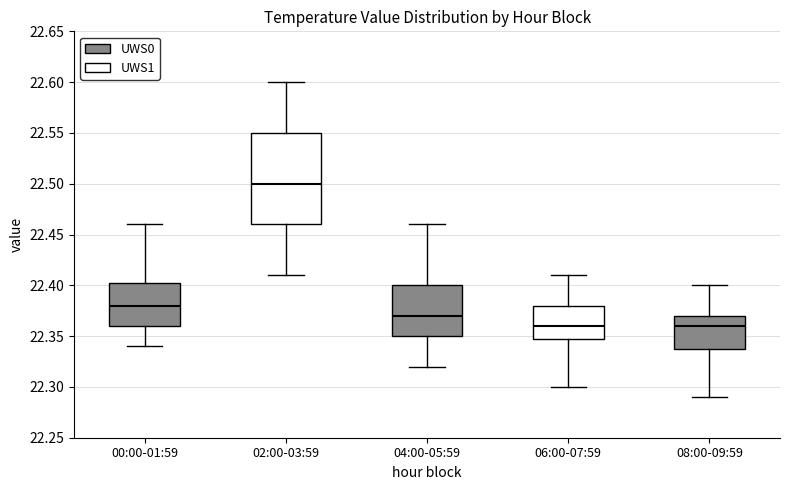

Where does the median line of the box for 08:00-09:59 sit on the y-axis? The values are not printed on the chart, so give them approximately, as read against the axis.

22.360